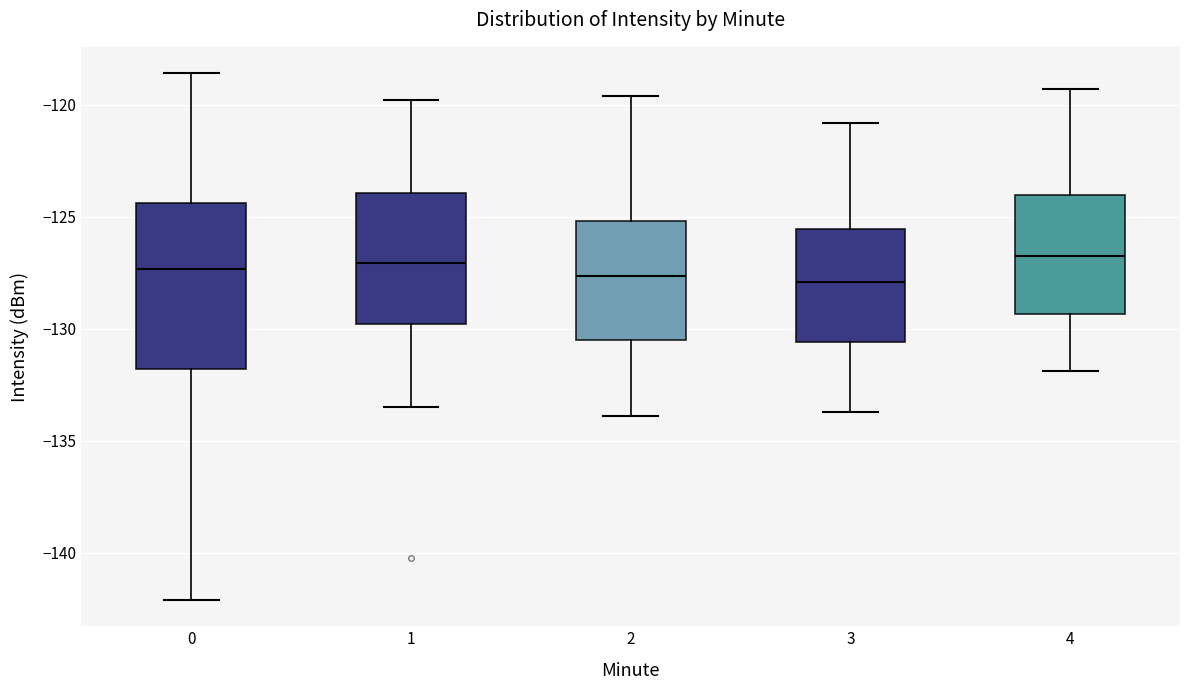

Where does the lower whisker of the box at x = 1 end on the y-axis? The values are not printed on the chart, so give them approximately, as read against the axis.

-133.5